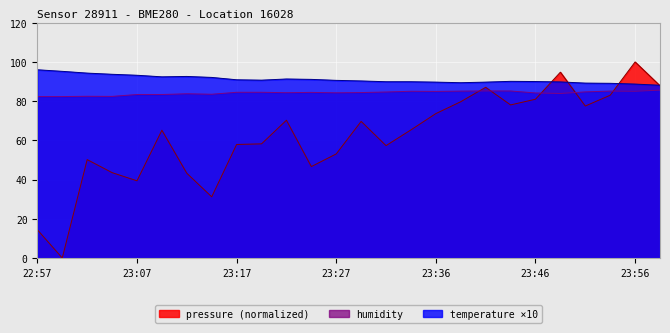

What is the total value across all series at 23:14?

206.8